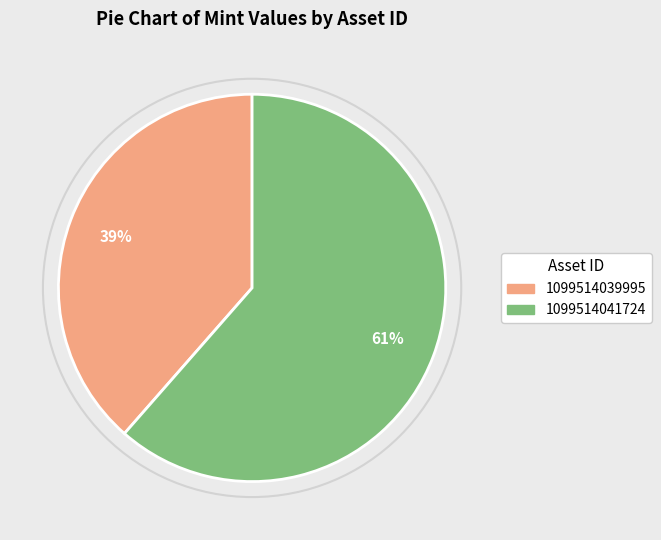

Is the sum of 1099514039995 and 1099514041724 greater than half?

Yes